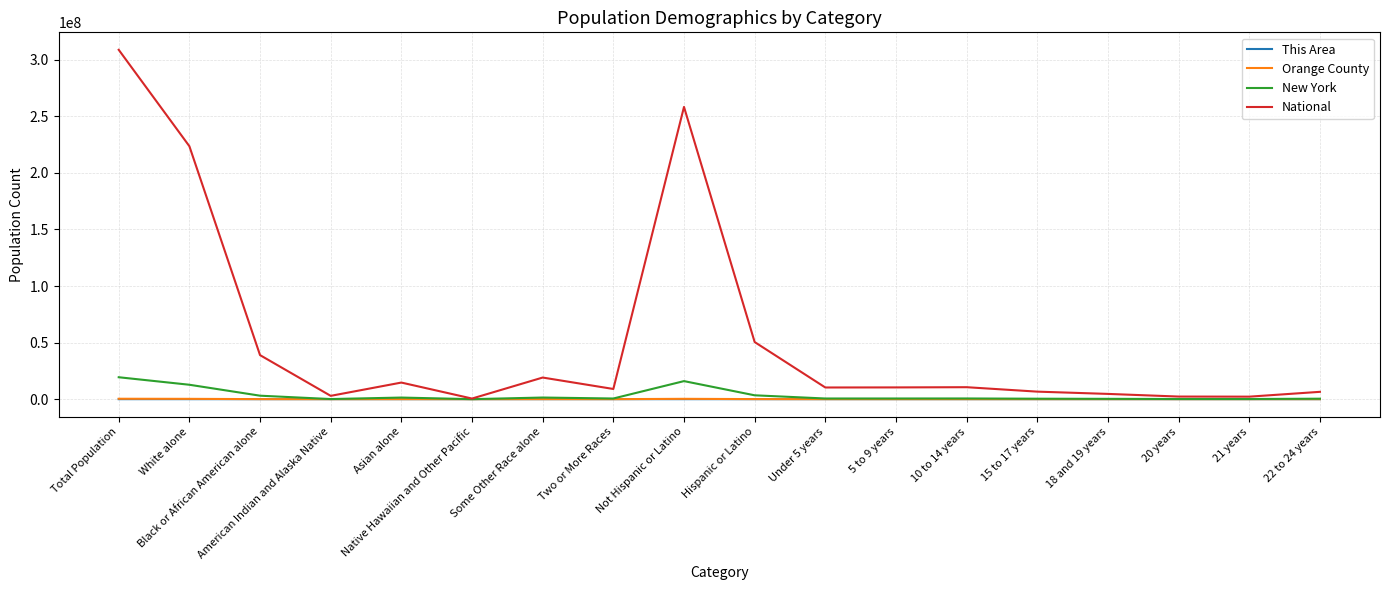

At which label is National closest to 154642775?

White alone